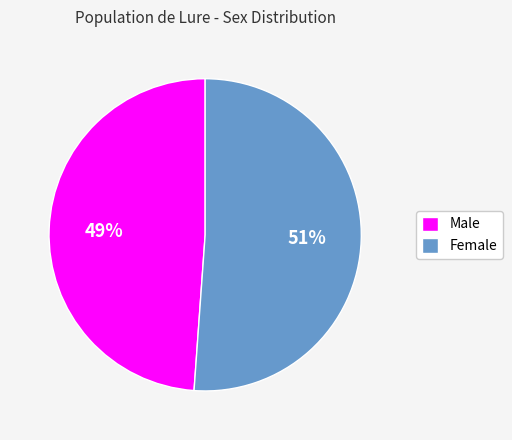

True or false: Male accounts for 49% of the total.

True